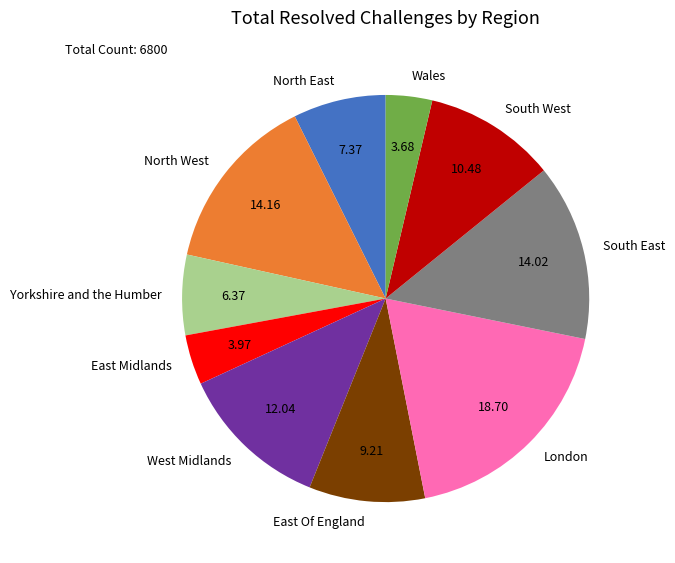

Approximately how many times larger is the value at Yorkshire and the Humber compared to South West?

0.6